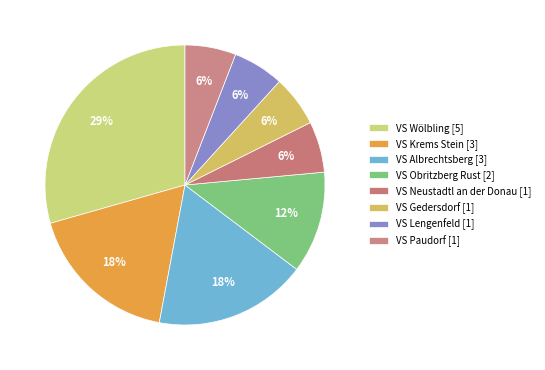

How many slices are in this pie chart?

8